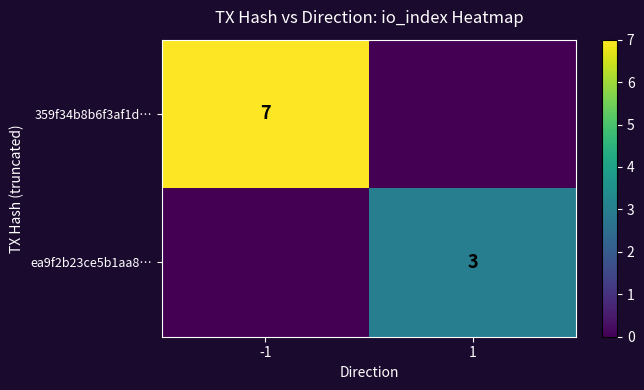

What is the greatest value displayed?

7